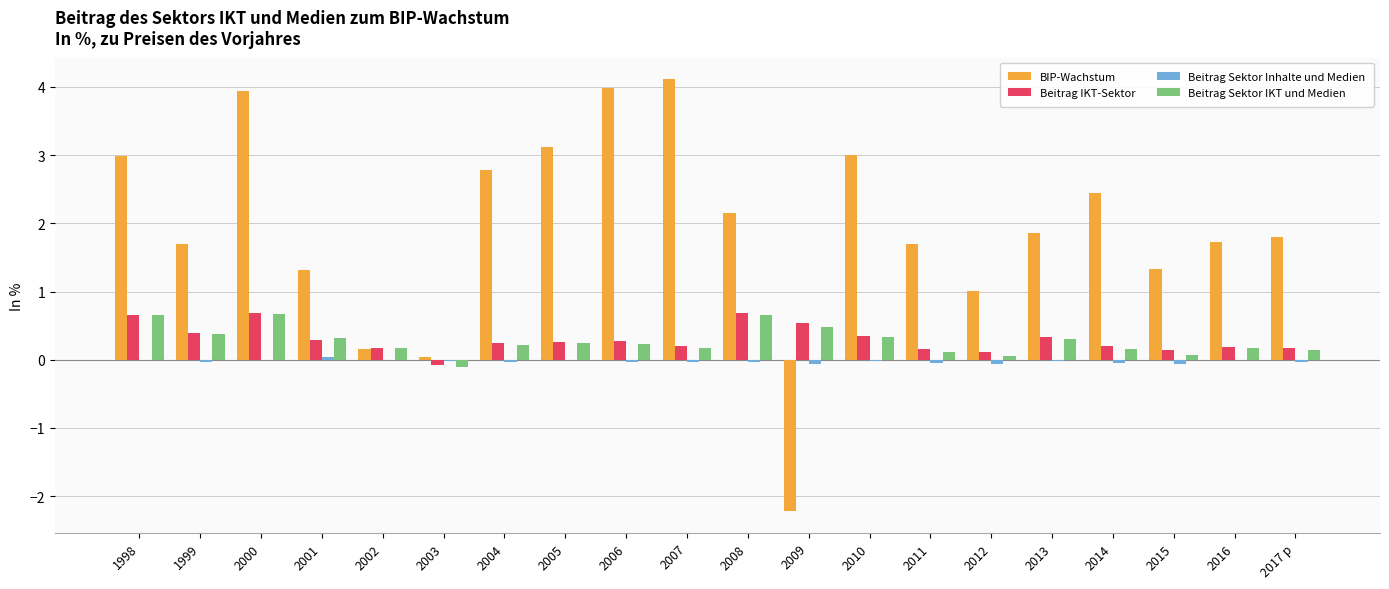

How many Beitrag IKT-Sektor values are between 0 and 1?

19